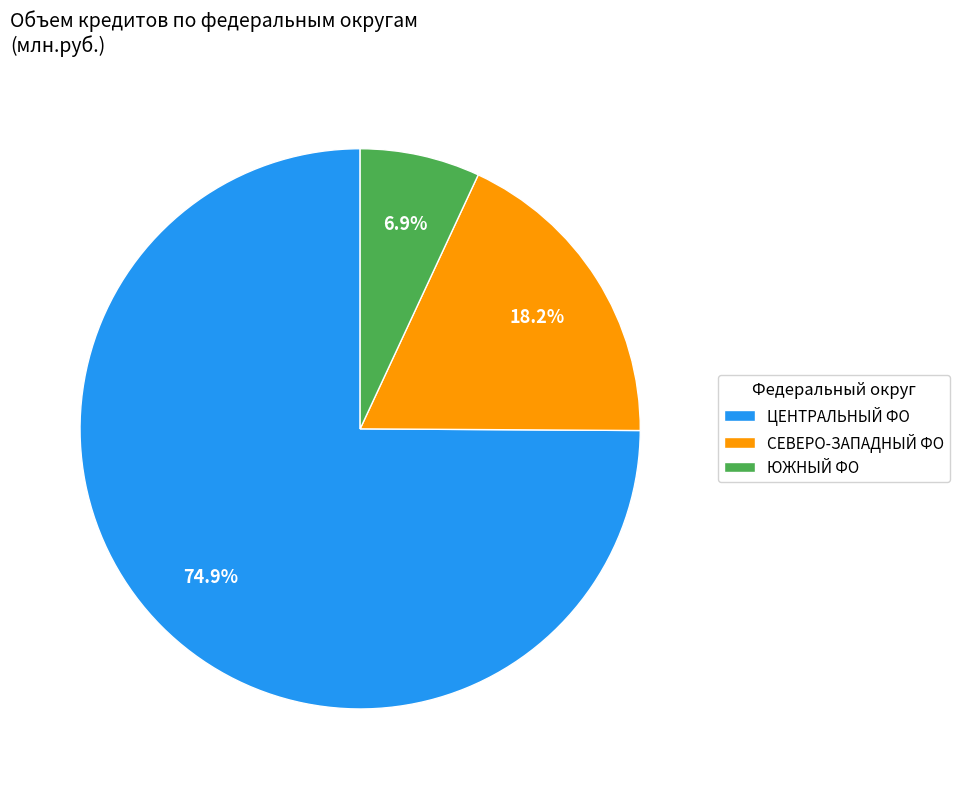

Which slice is the smallest?

ЮЖНЫЙ ФО